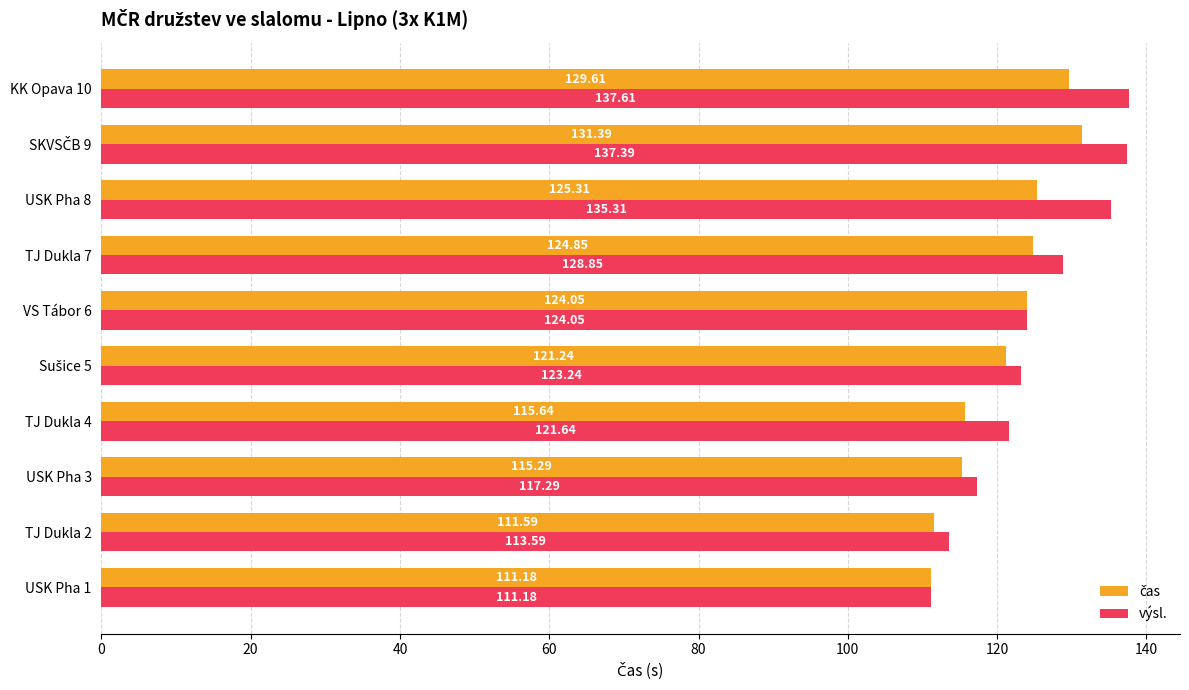

What is the difference between the highest and lowest values at TJ Dukla 4?

6.0